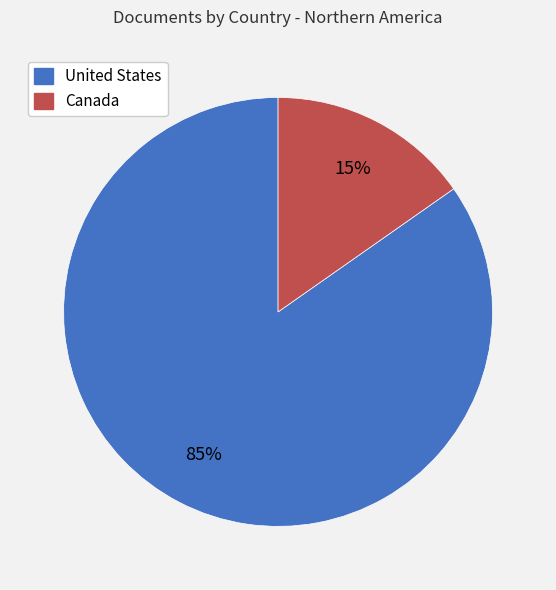

To the nearest percent, what is the combined percentage of Canada and United States?

100%